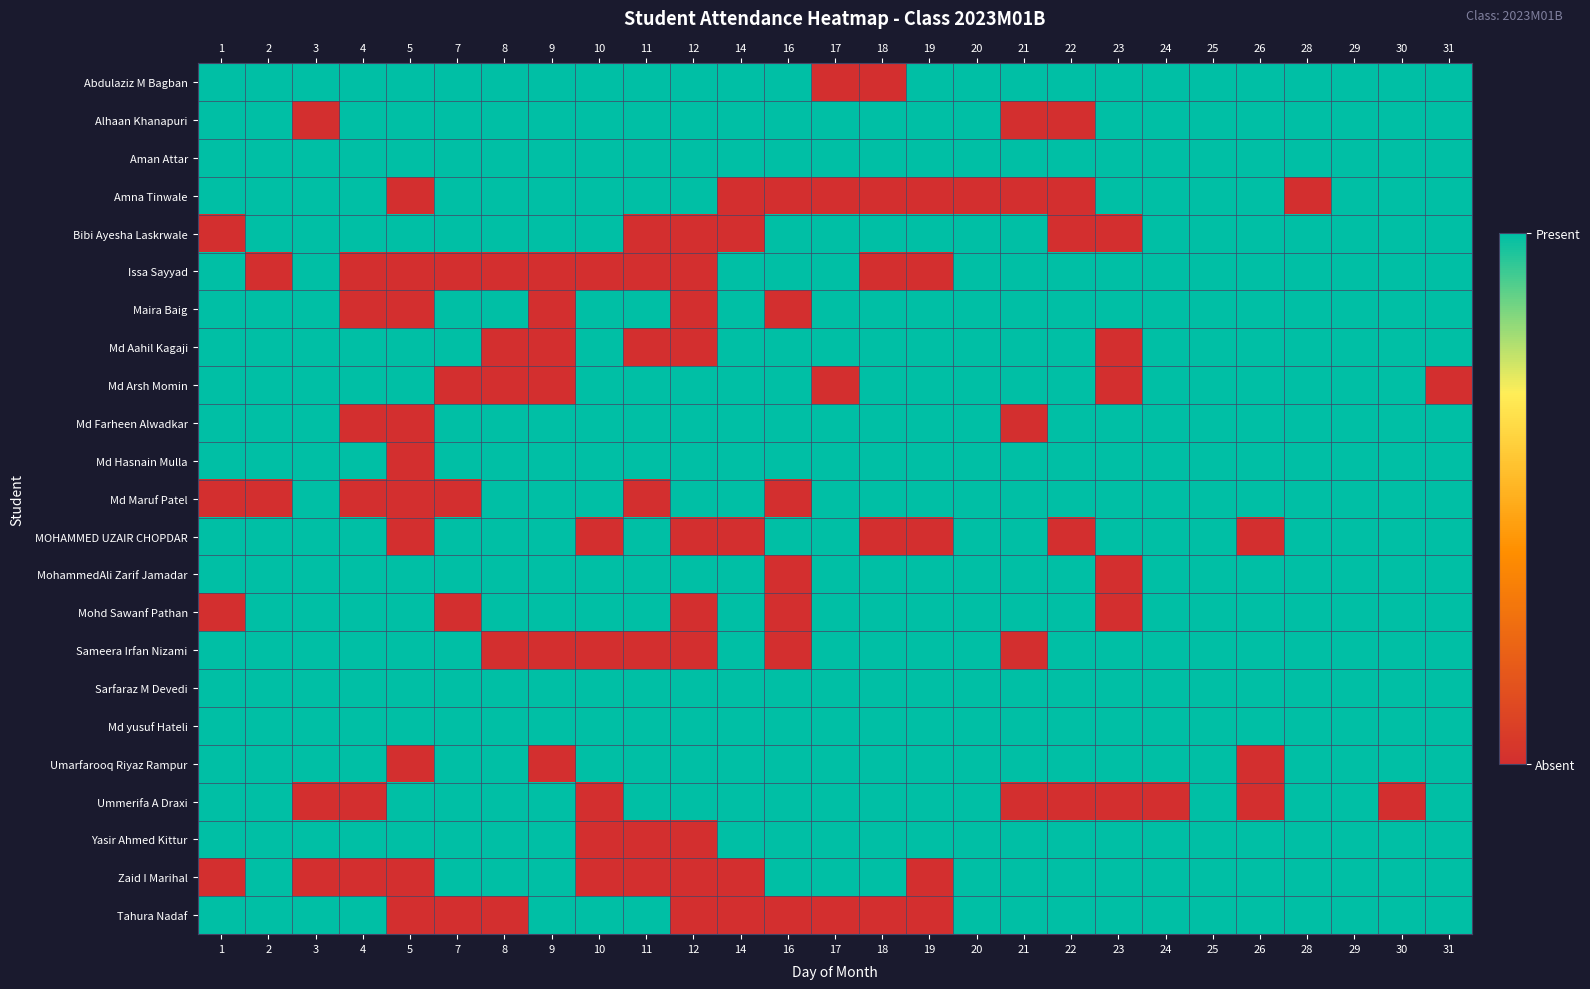

How many data points does each series have?

27